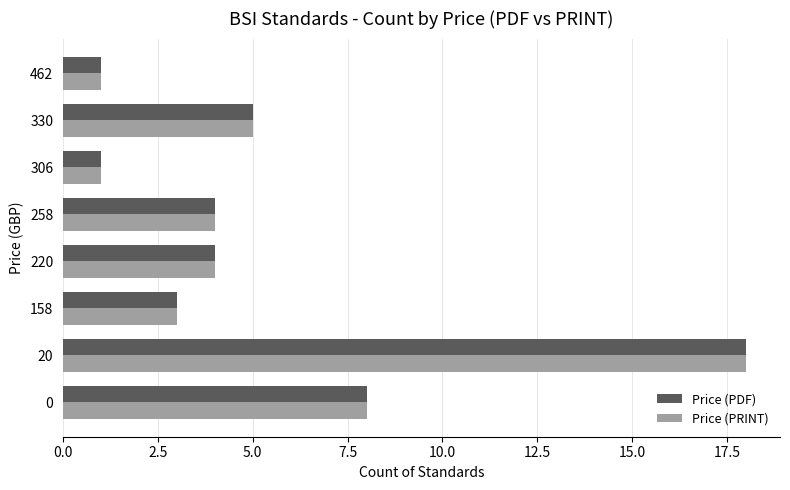

The value of Price (PDF) at 0 is 8. True or false?

True